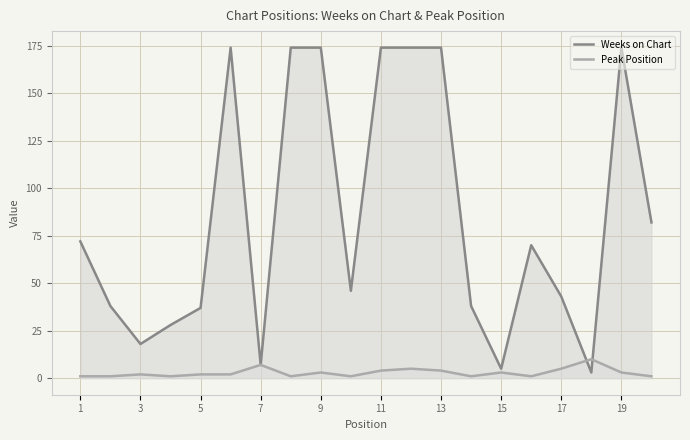

Which series has the largest total across all categories?

Weeks on Chart